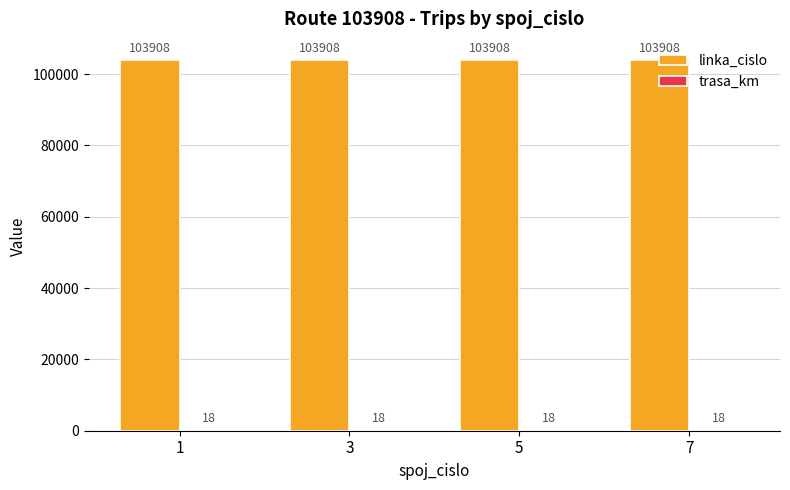

Which series has the largest total across all categories?

linka_cislo